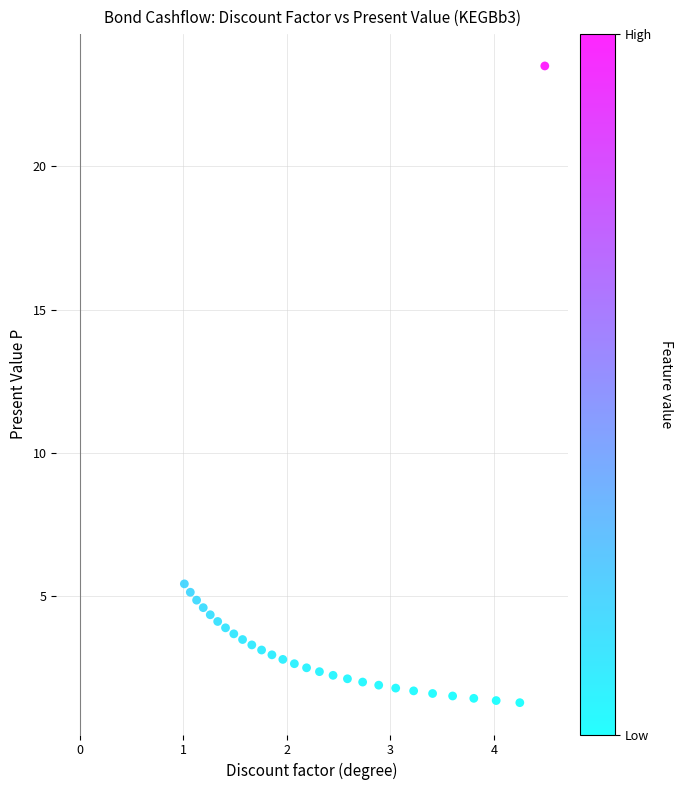

What Y value in the scatter plot is closest to 12?

5.4